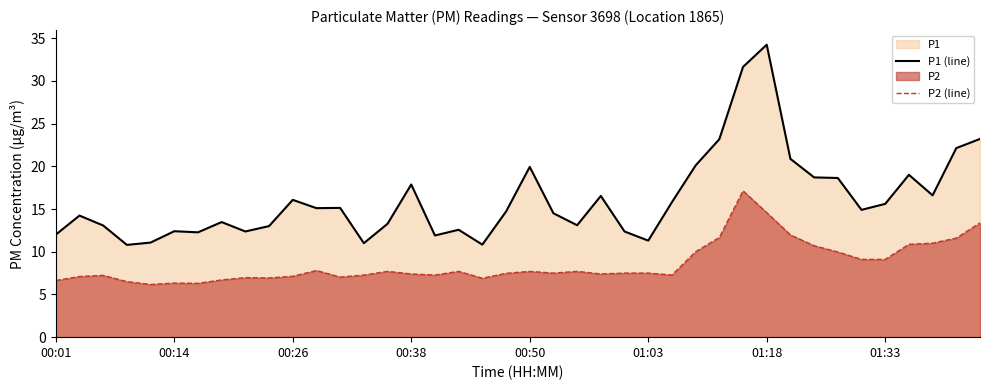

What is the difference between the P2 (line) values at 00:01 and 24?

0.9